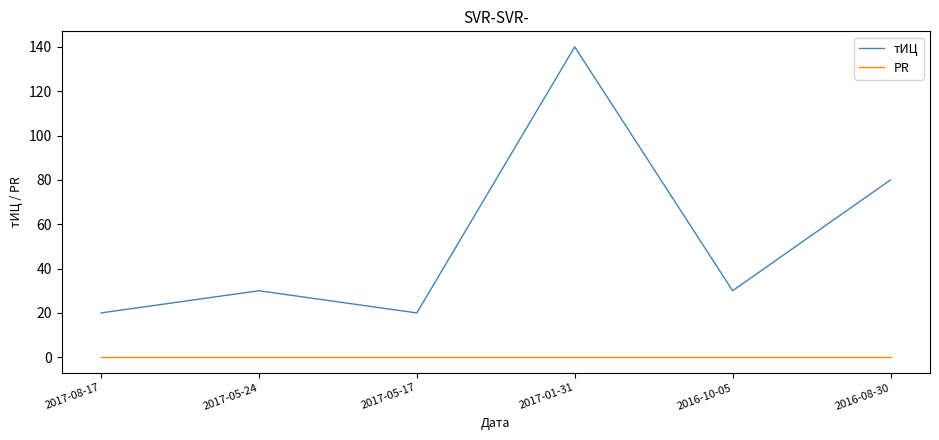

Reading left to right, list all the values displayed in this chart.

тИЦ: 20	30	20	140	30	80
PR: 0	0	0	0	0	0